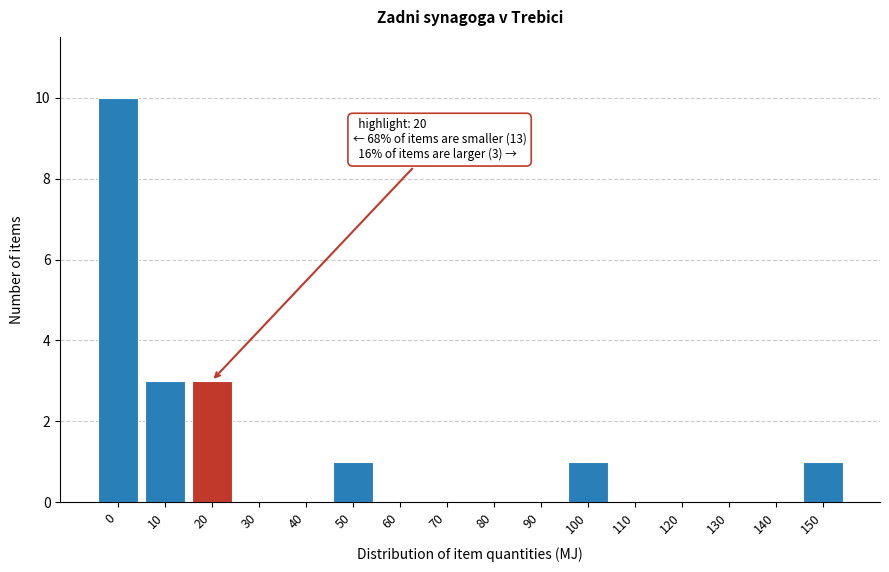

Reading left to right, what are all the values shown in this chart?

0=10	10=3	20=3	30=0	40=0	50=1	60=0	70=0	80=0	90=0	100=1	110=0	120=0	130=0	140=0	150=1